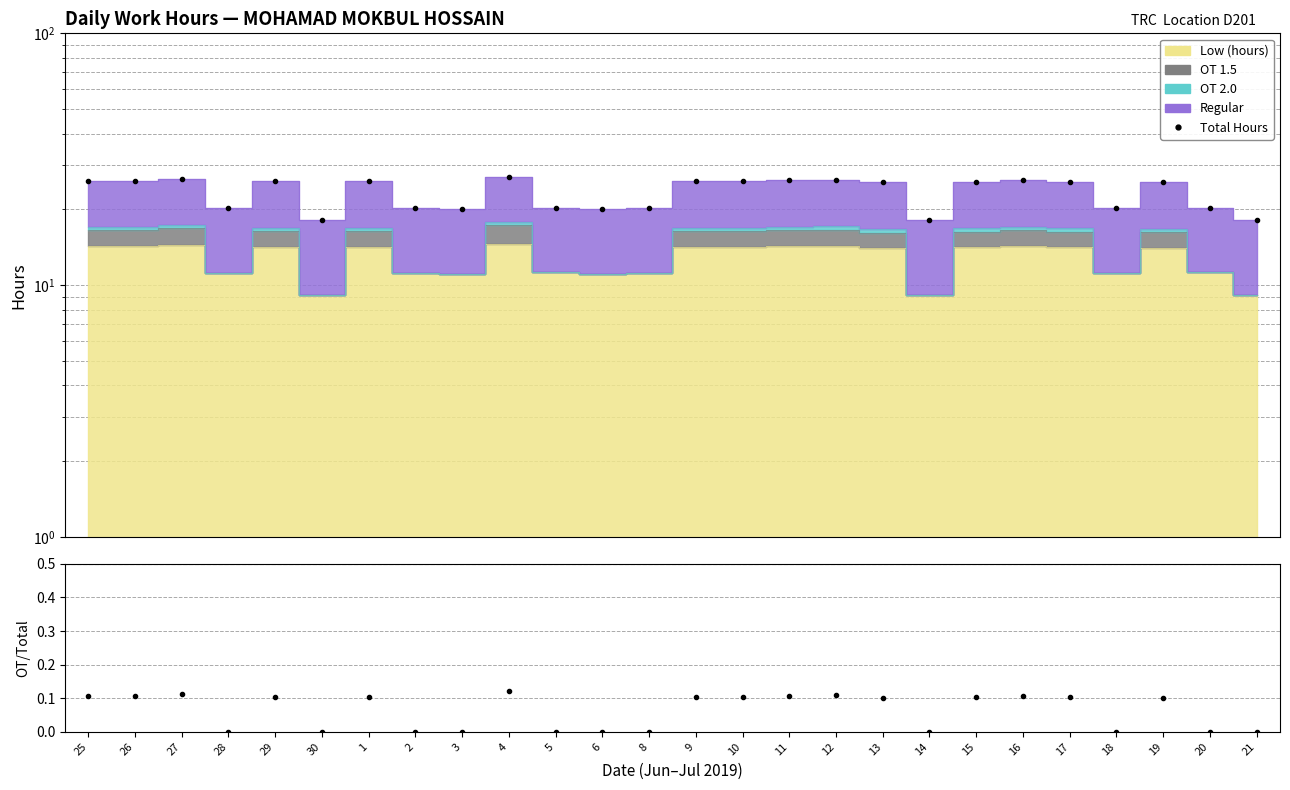

True or false: OT/Total has a value of 0.0 at 17.

False